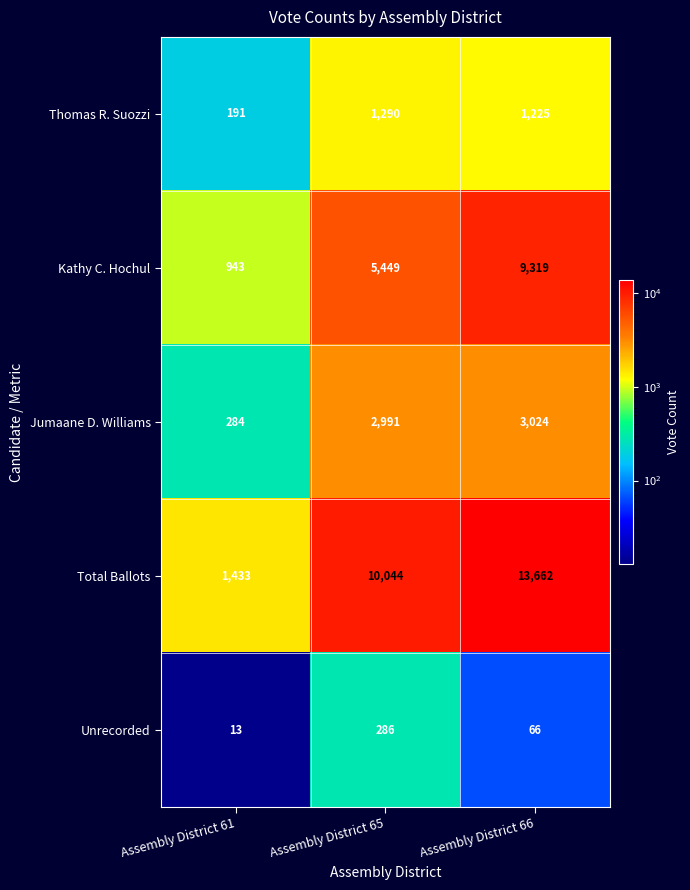

List the series in order of their peak value, highest first.

Total Ballots, Kathy C. Hochul, Jumaane D. Williams, Thomas R. Suozzi, Unrecorded